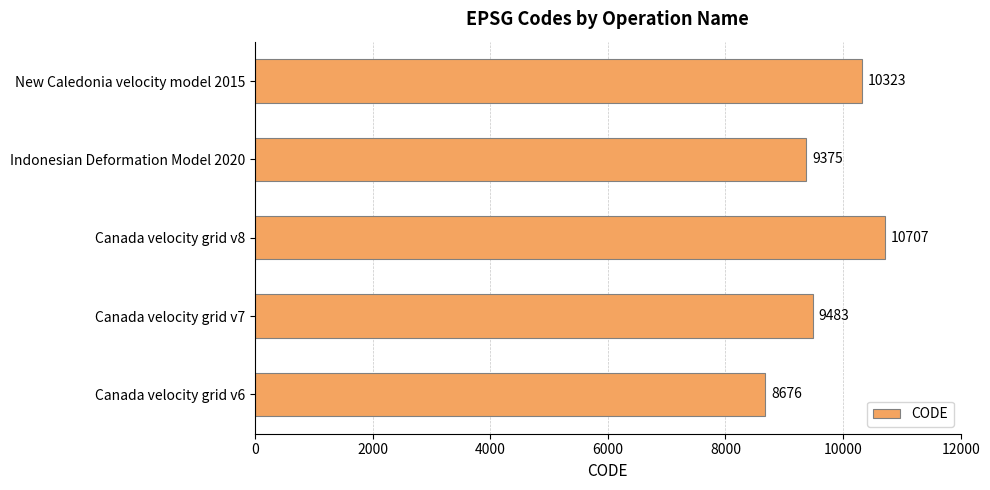

At which label is the value closest to 9691?

Canada velocity grid v7